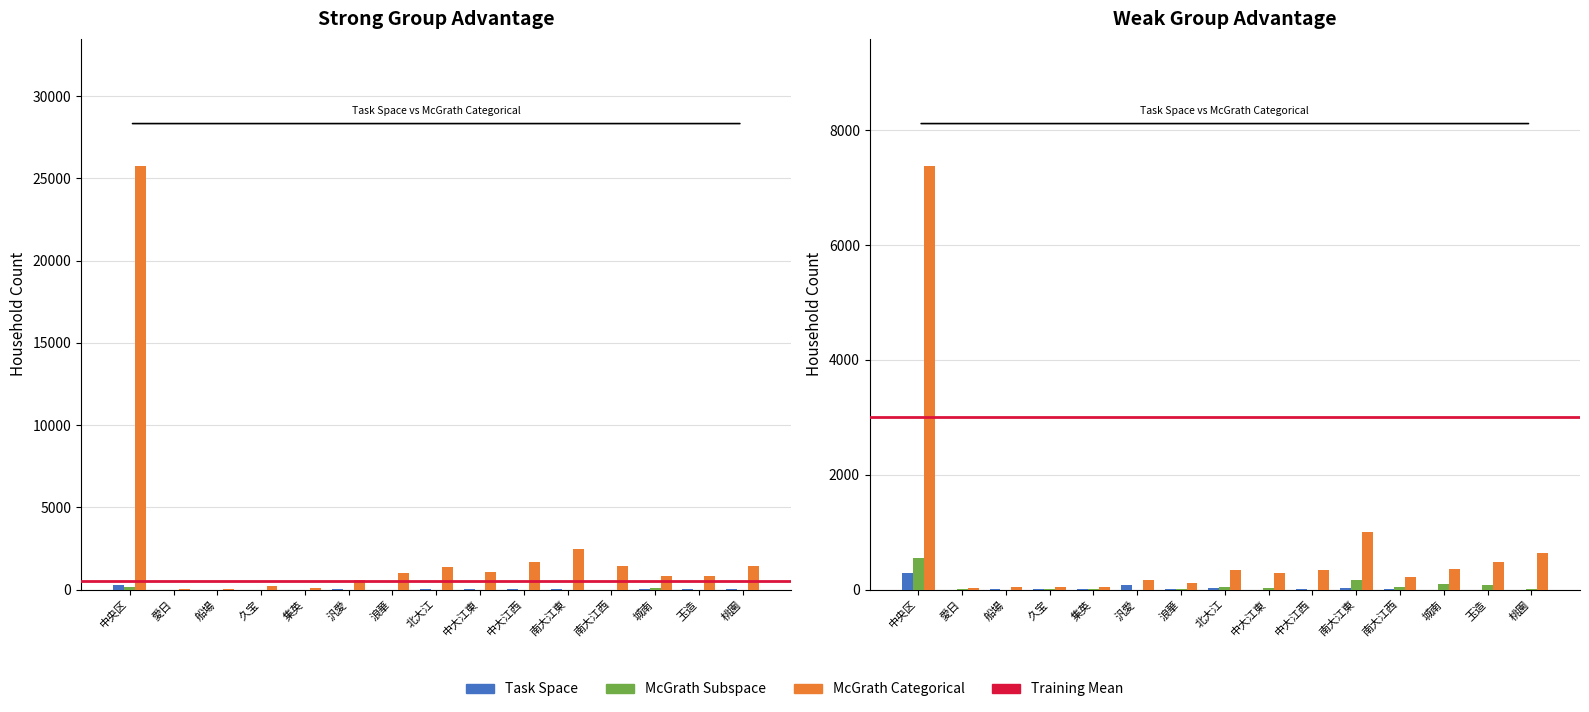

The McGrath Subspace series shows 6 at 久宝. True or false?

True